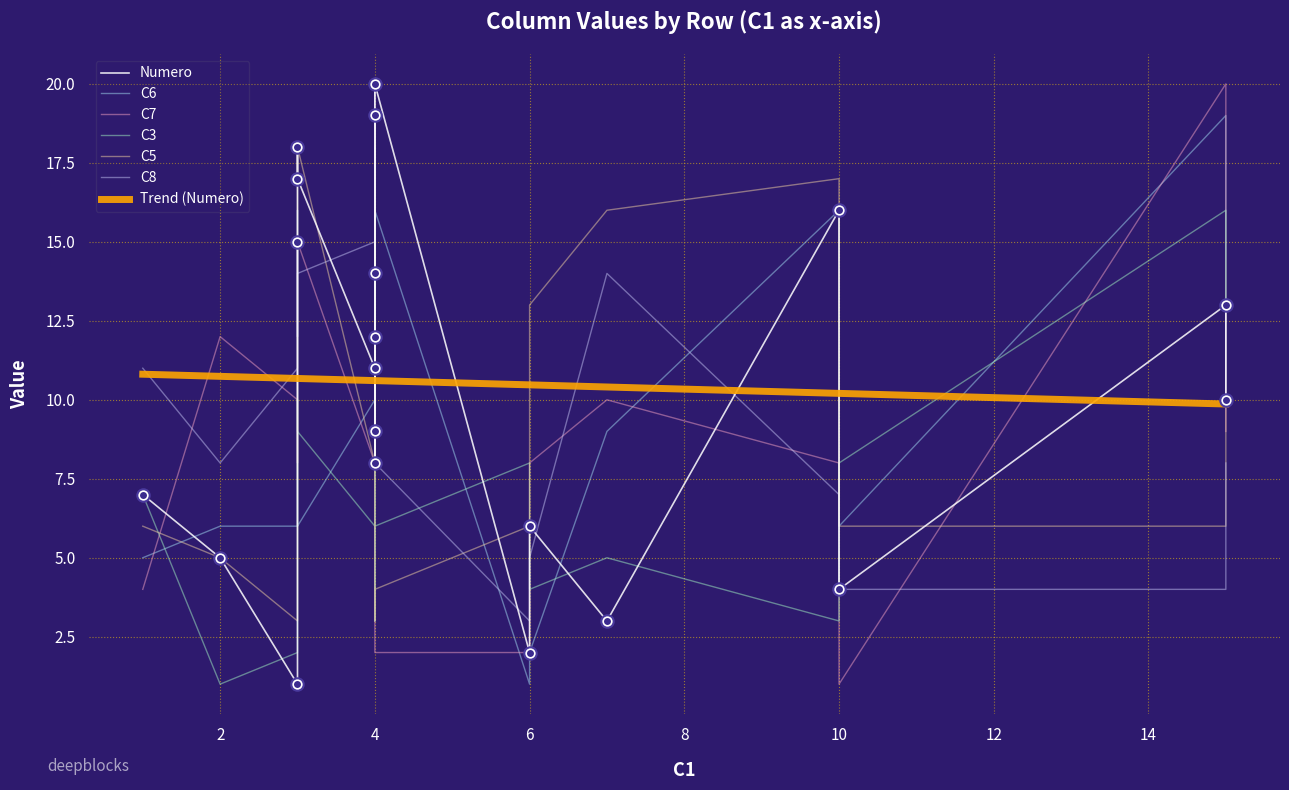

Which series contains the highest Y value?

Numero